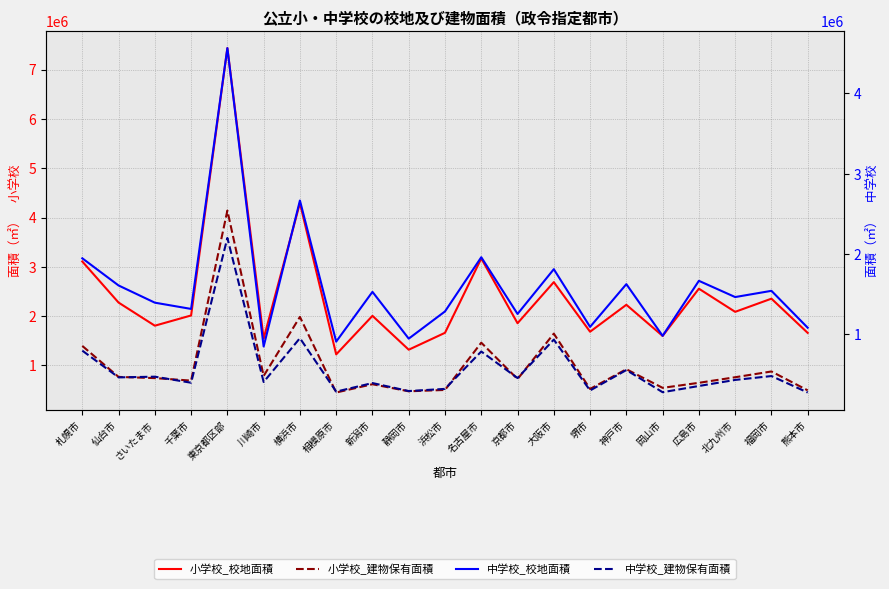

Reading left to right, transcribe all the data shown in this chart.

小学校_校地面積: 3108654	2275493	1806618	2014340	7434491	1546058	4292692	1225086	2006482	1319873	1662454	3169958	1856856	2689863	1684627	2230504	1599533	2556947	2087555	2354557	1660708
小学校_建物保有面積: 1396952	768209	744138	693306	4140504	788237	1985025	451972	619902	476678	504223	1462116	724607	1645839	524396	924115	546347	648768	761673	878430	495710
中学校_校地面積: 1944109	1605319	1390910	1312911	4564967	843902	2664680	905080	1525676	942431	1281653	1957430	1250369	1808191	1089132	1621908	977331	1663338	1460868	1538497	1078442
中学校_建物保有面積: 792830	459252	468039	392585	2197867	401754	948135	281957	388509	288883	315923	781978	451063	930145	295940	550915	274366	351895	427468	475813	270604